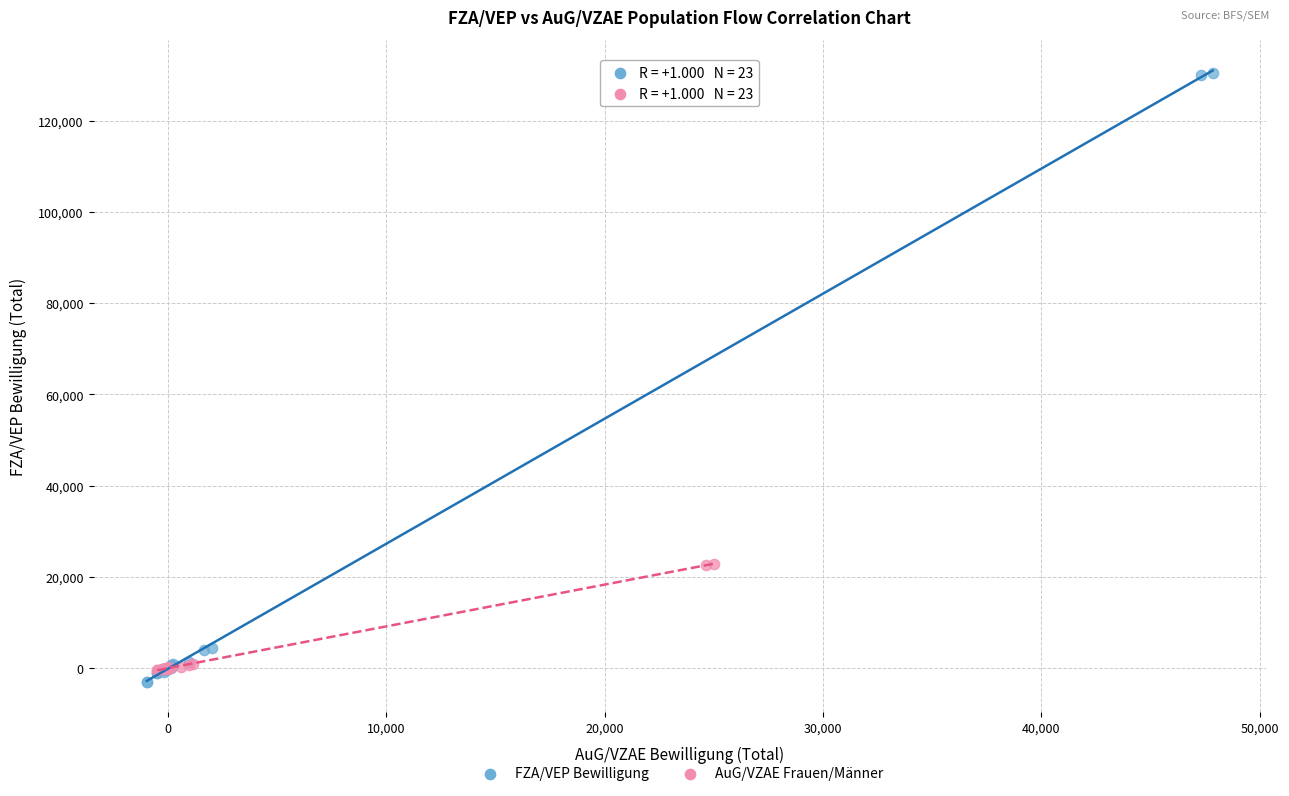

Which series has the widest spread of Y values?

FZA/VEP Bewilligung